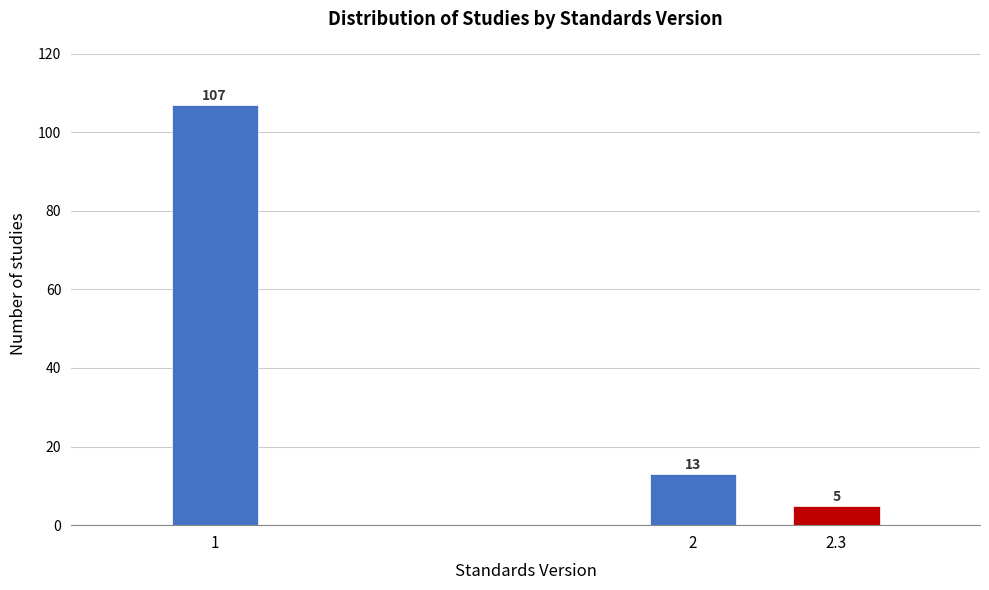

Reading left to right, what are all the values shown in this chart?

107	13	5